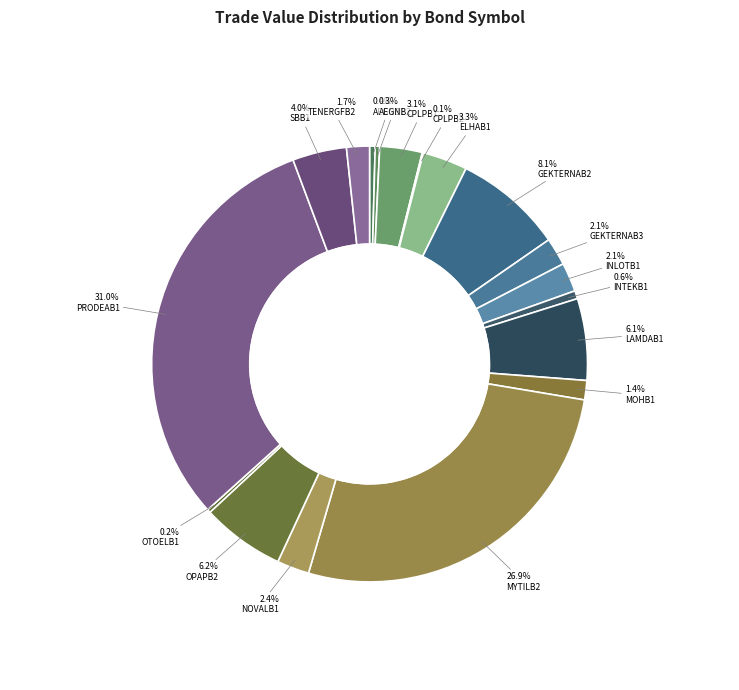

Count the number of slices in the pie.

18